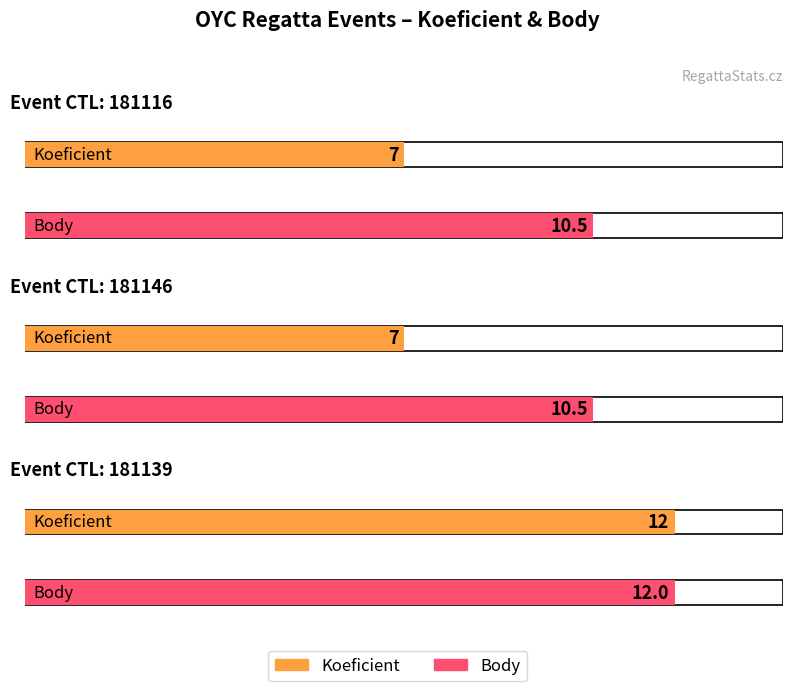

What is the value of the Koeficient bar at the 1st from the left?

7.0